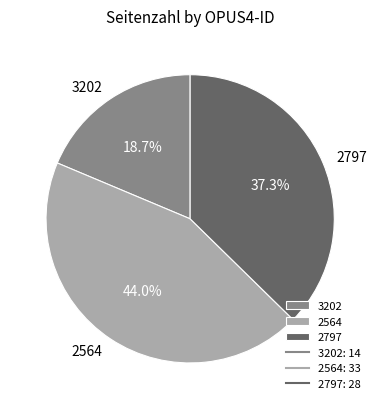

Which has a higher value, 2564 or 2797?

2564